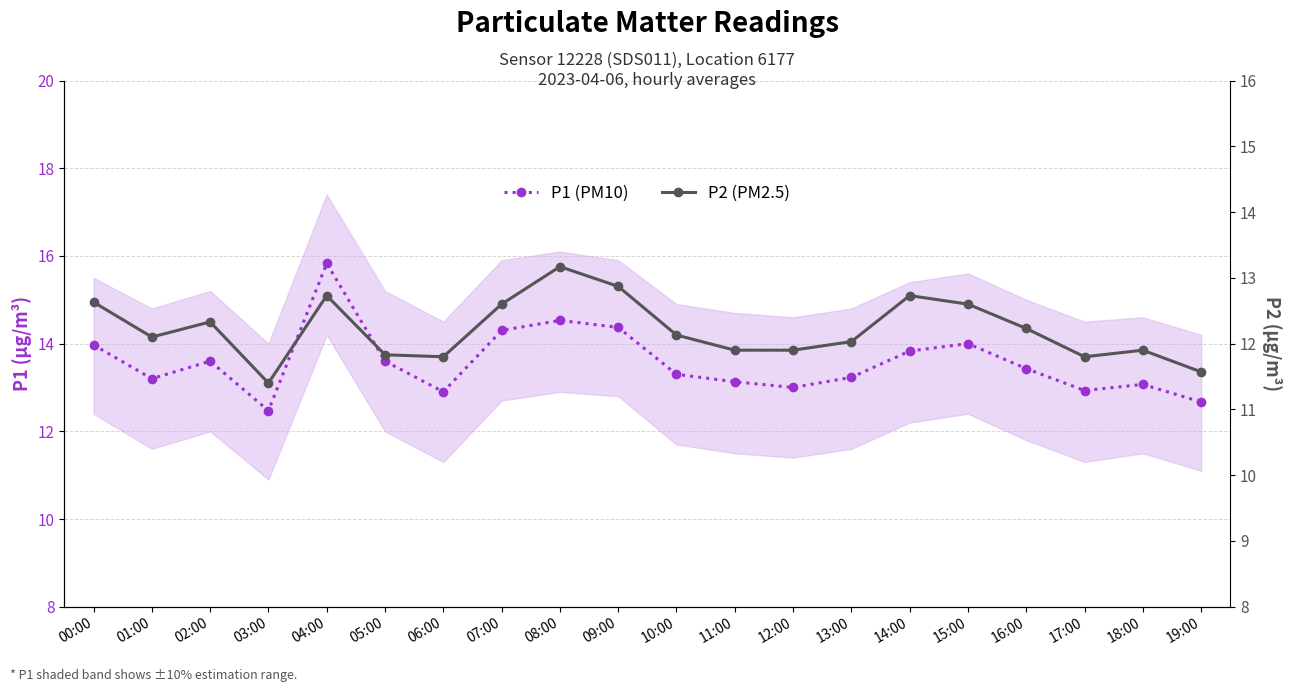

True or false: P2 (PM2.5) and P1 (PM10) cross at least once.

False